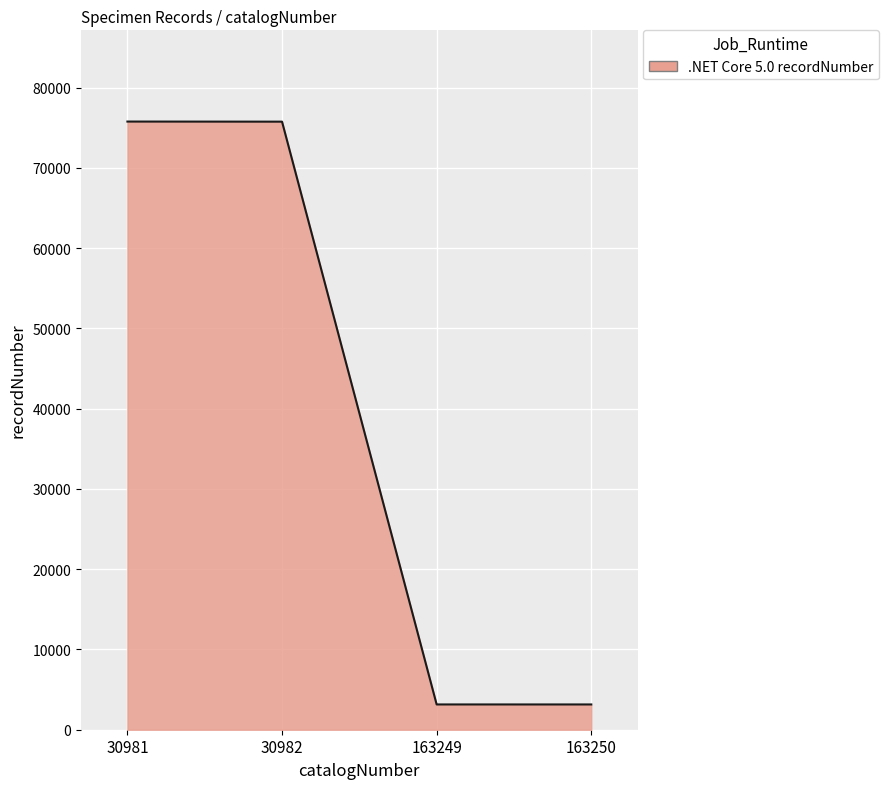

What is the difference between the maximum and minimum values?

72626